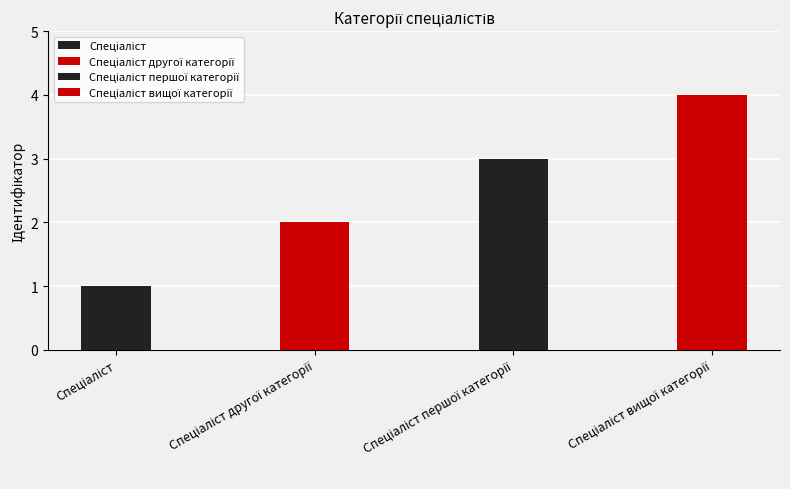

Rank the categories by value from highest to lowest.

Спеціаліст вищої категорії, Спеціаліст першої категорії, Спеціаліст другої категорії, Спеціаліст